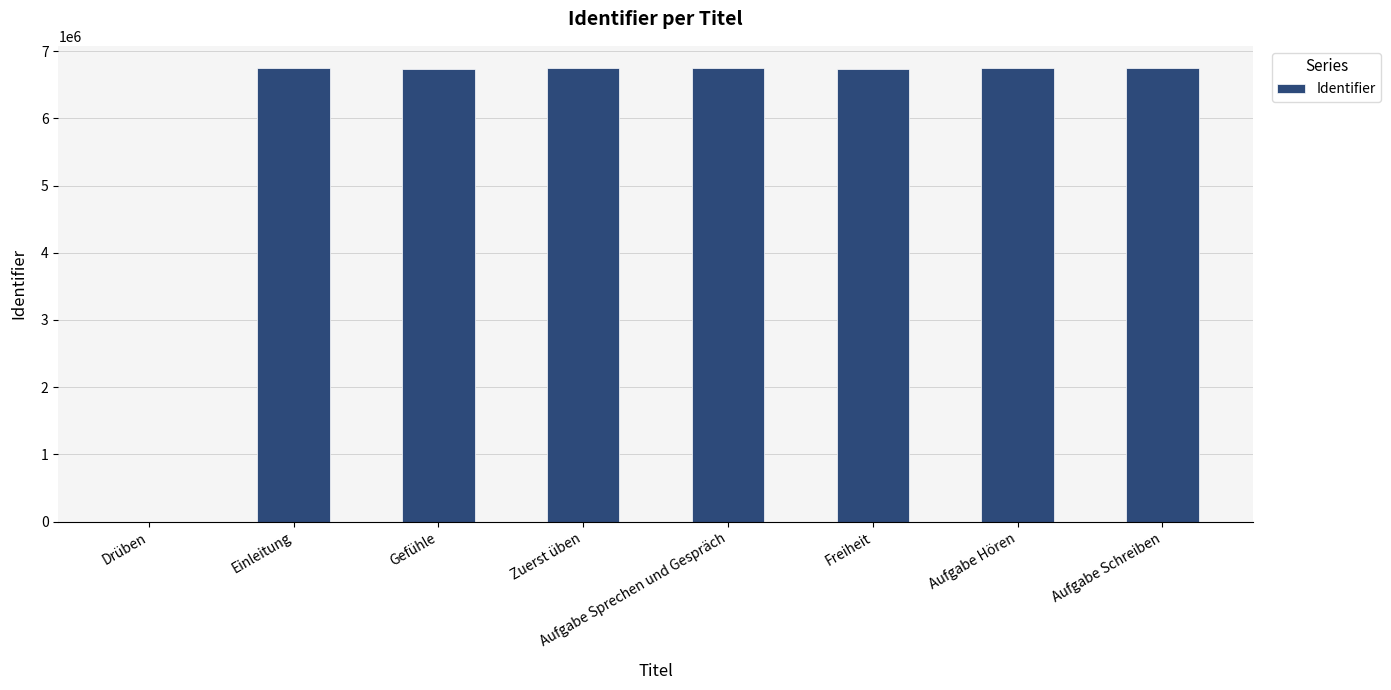

How many positive values are there?

7